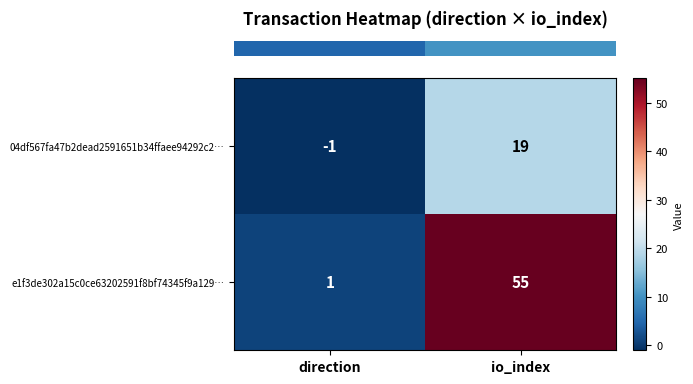

At which label is 04df567fa47b2dead2591651b34ffaee94292c2… closest to 9?

direction